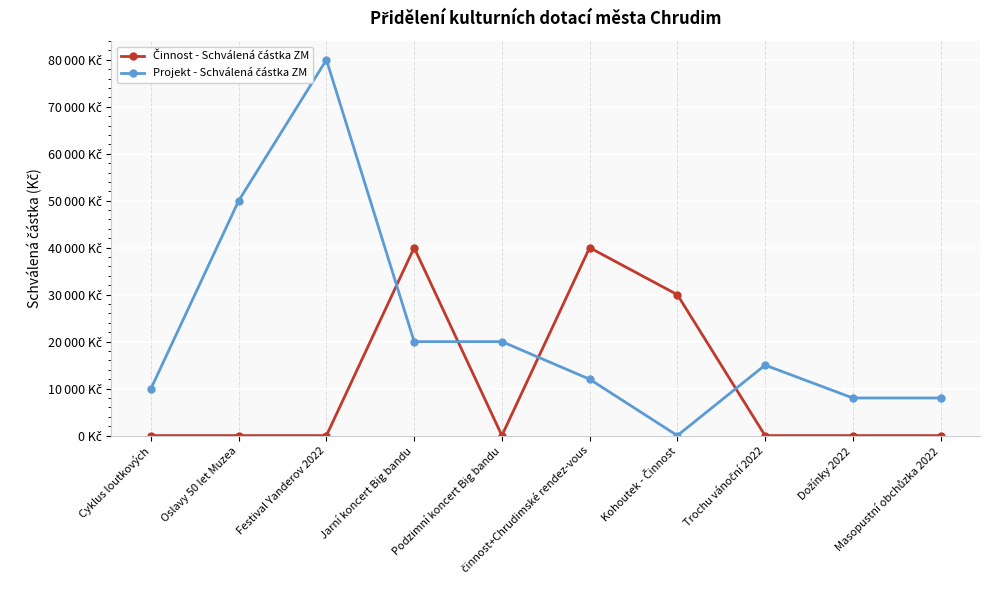

What is the maximum value shown in the chart?

80000